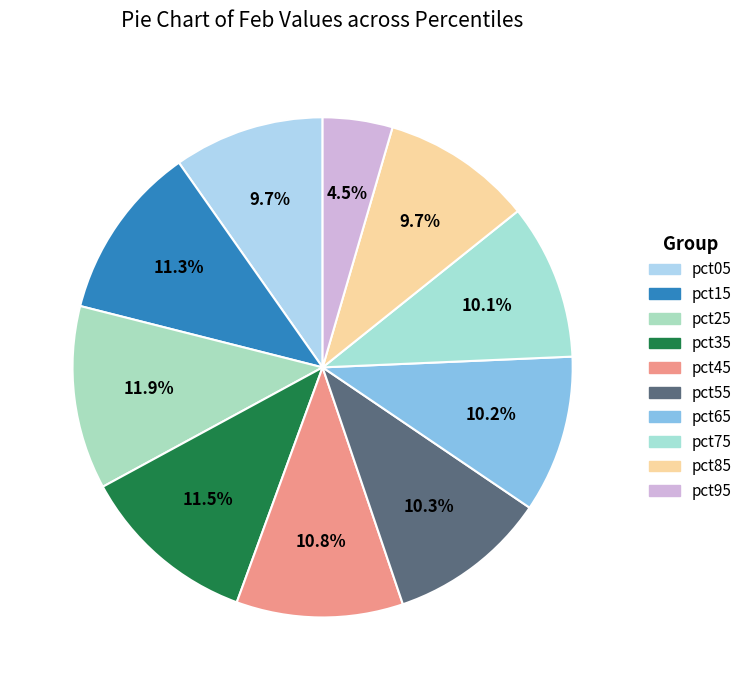

What percentage is NOT represented by pct25?

88.1%